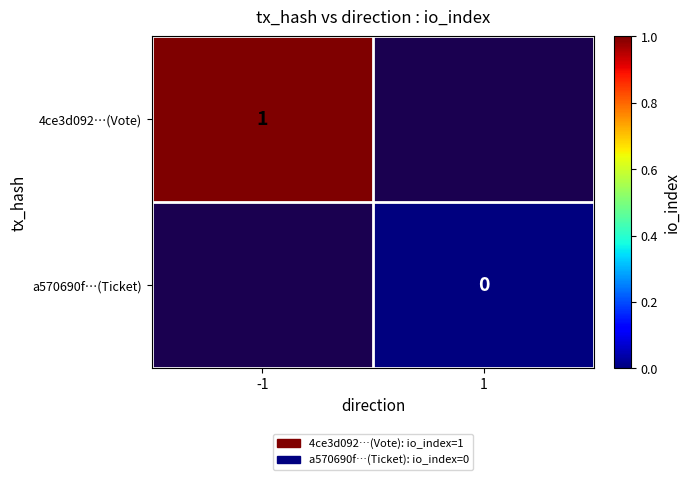

Which category has the lowest value across all series?

1